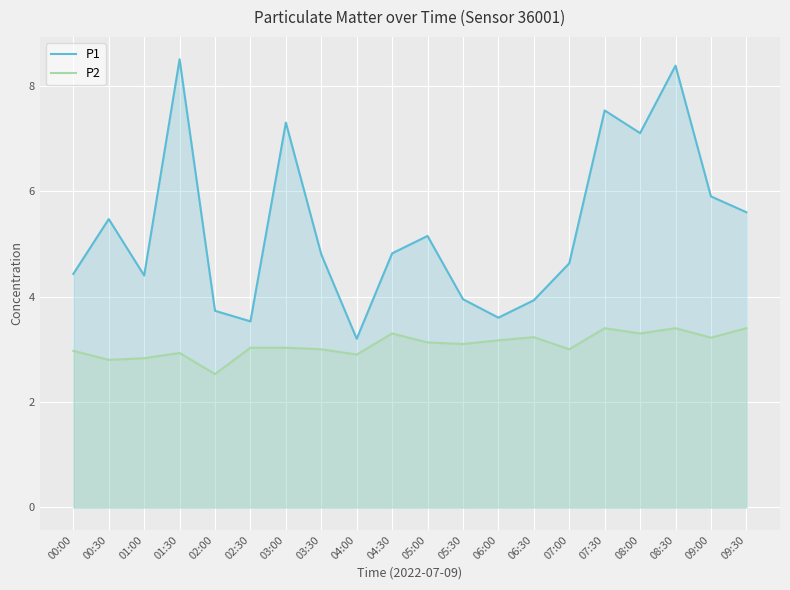

Rank the series by their maximum value, from highest to lowest.

P1, P2